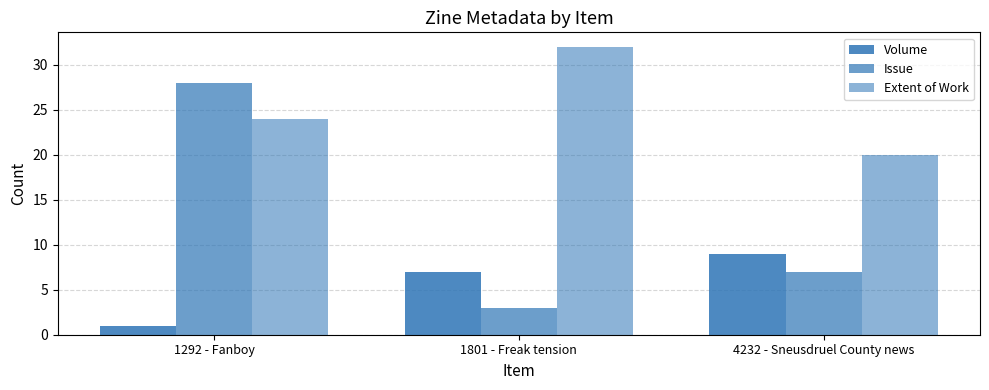

Reading right to left, what are all the values shown in this chart?

Volume: 4232 - Sneusdruel County news=9	1801 - Freak tension=7	1292 - Fanboy=1
Issue: 4232 - Sneusdruel County news=7	1801 - Freak tension=3	1292 - Fanboy=28
Extent of Work: 4232 - Sneusdruel County news=20	1801 - Freak tension=32	1292 - Fanboy=24